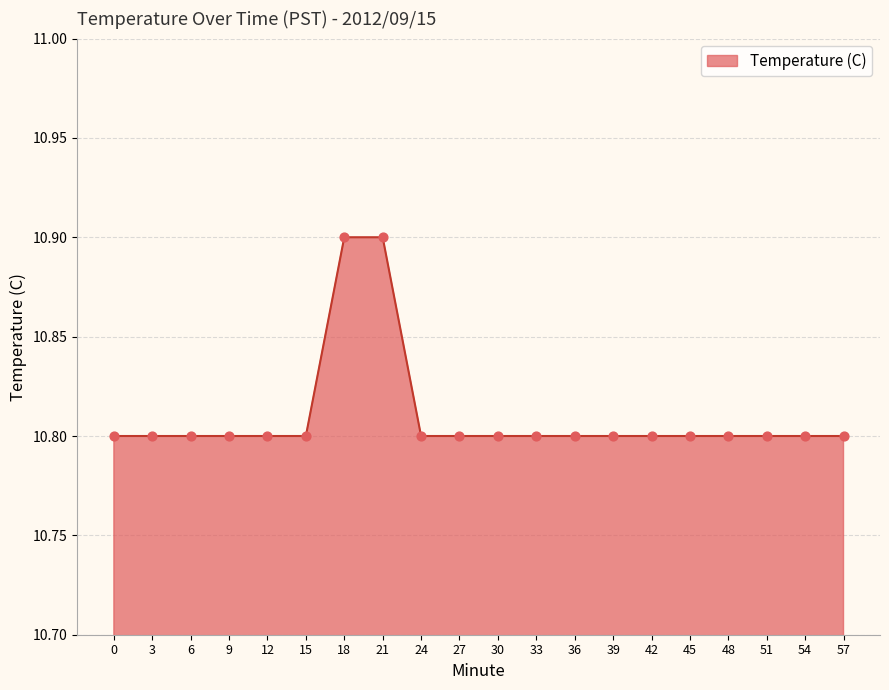

What is the change in value from 6 to 21?

+0.1